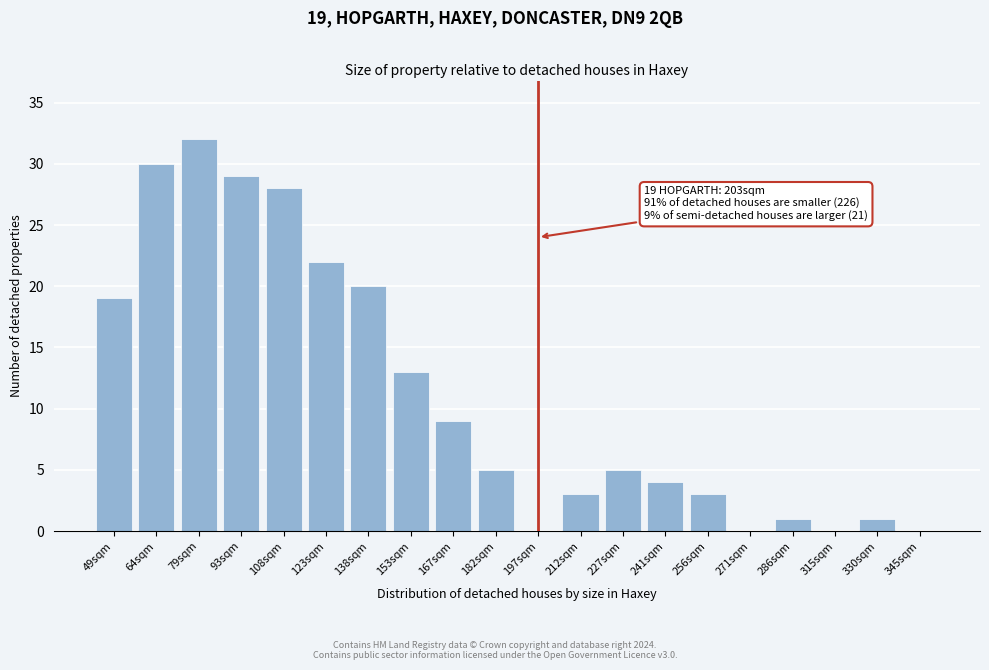

Reading left to right, what are all the values shown in this chart?

49sqm=19	64sqm=30	79sqm=32	93sqm=29	108sqm=28	123sqm=22	138sqm=20	153sqm=13	167sqm=9	182sqm=5	197sqm=0	212sqm=3	227sqm=5	241sqm=4	256sqm=3	271sqm=0	286sqm=1	315sqm=0	330sqm=1	345sqm=0